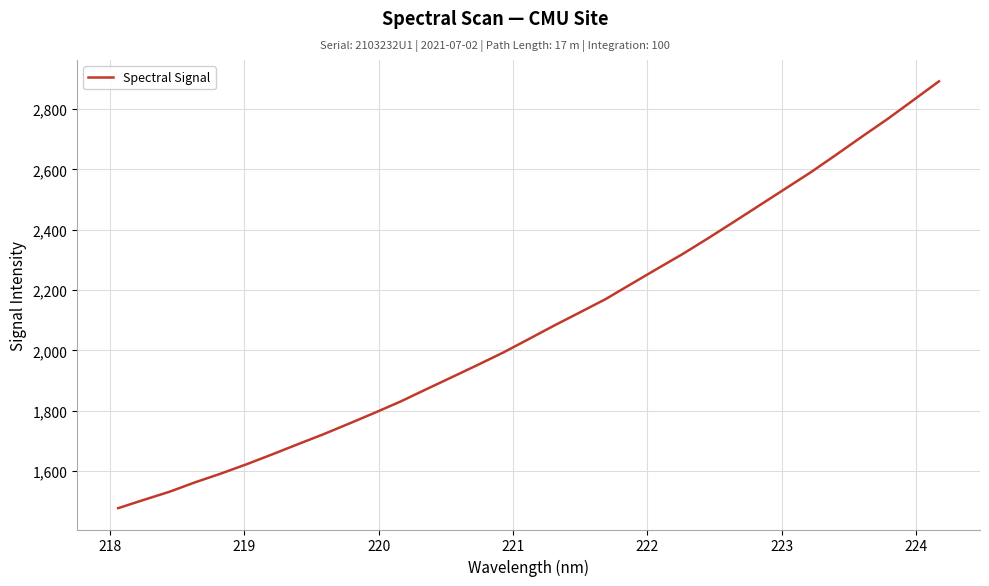

What is the greatest value displayed?

2892.3